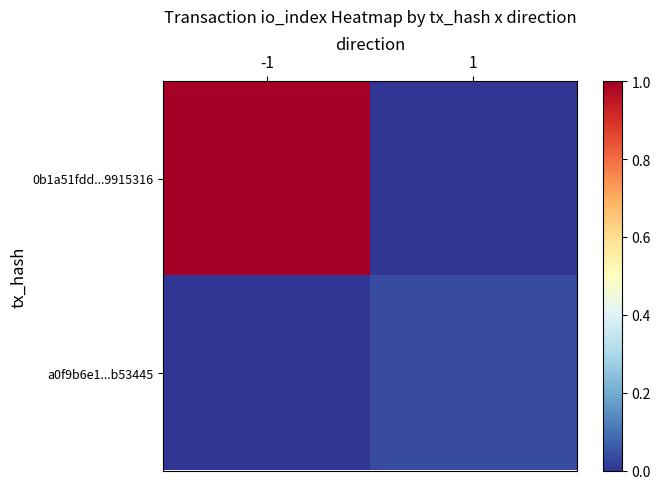

Which label corresponds to the smallest value in the chart?

1